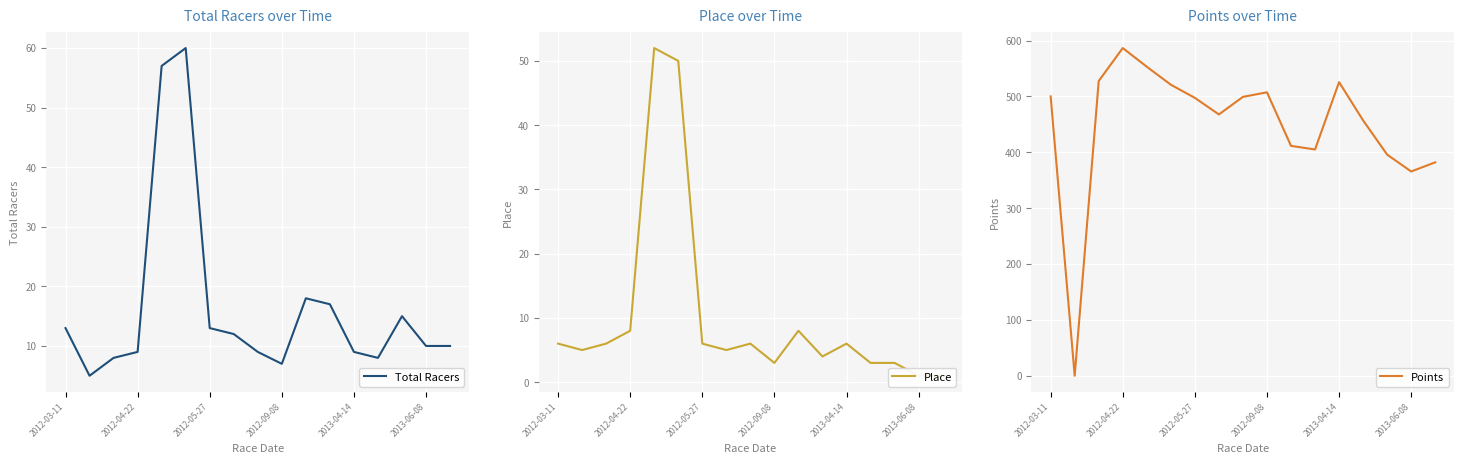

How many values in the Place series are below 6?

8